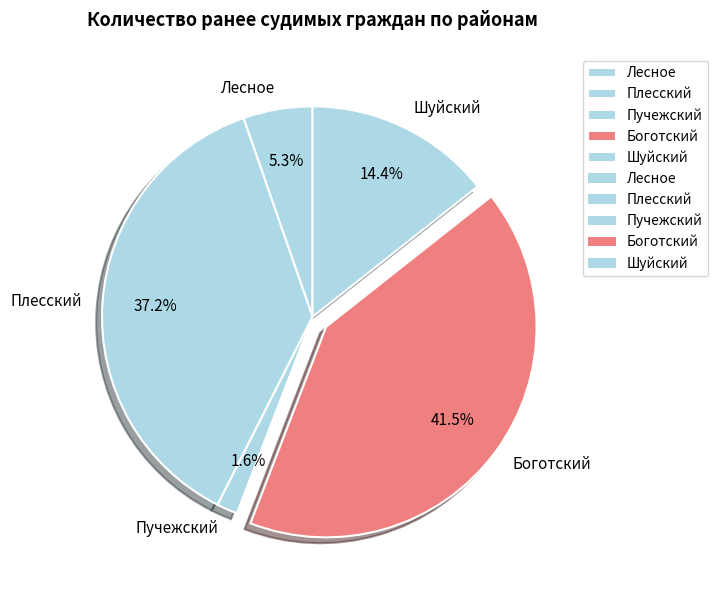

What percentage is the Лесное slice, to the nearest percent?

5%